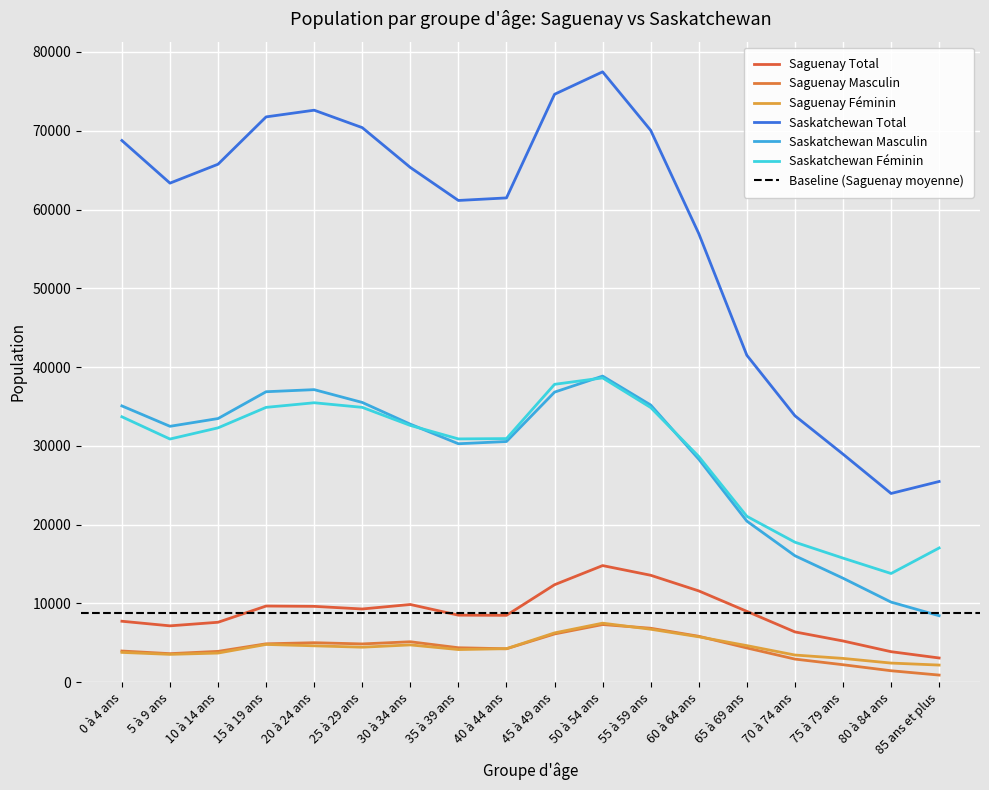

The value of Saguenay Féminin at 60 à 64 ans is 5760. True or false?

True